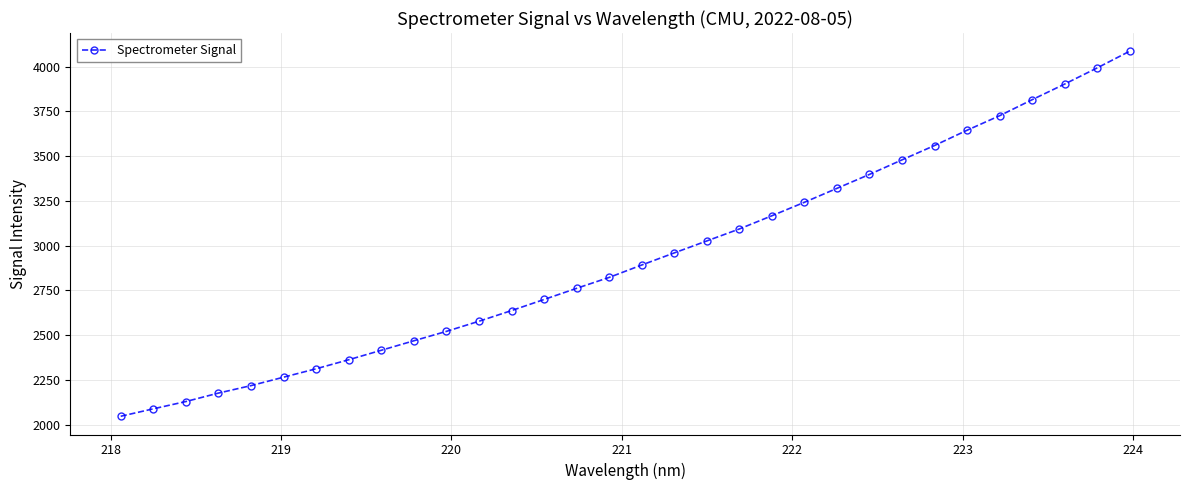

What is the maximum value shown in the chart?

4085.6